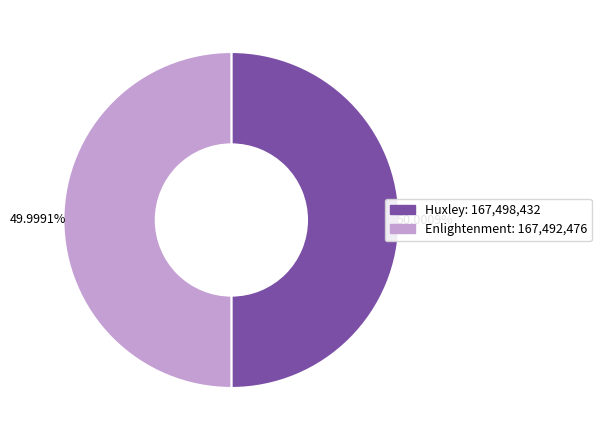

What percentage is NOT represented by Enlightenment?

50.0%